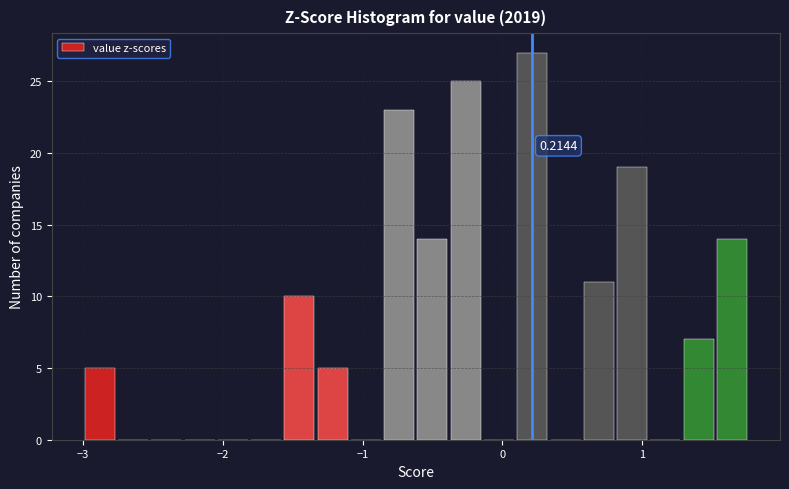

Read against the x-axis, roughly where is the centre of the tallest bar?

0.2